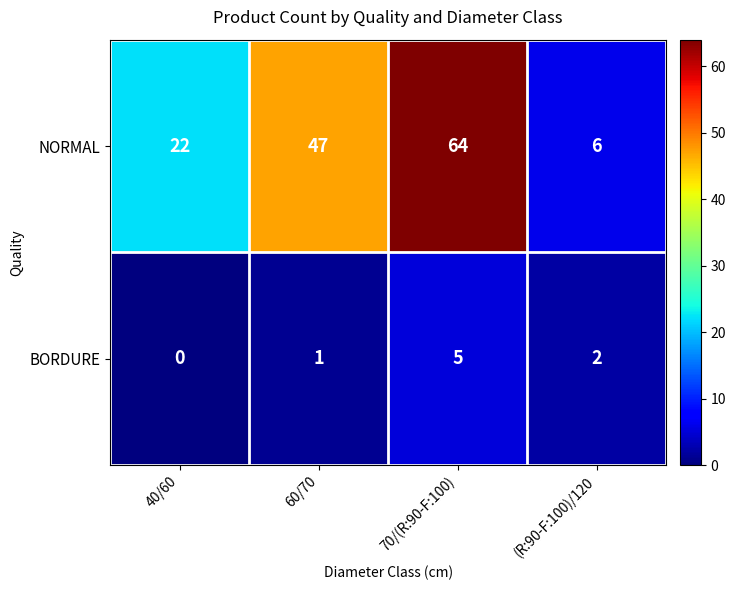

What is the lowest value of the NORMAL series?

6